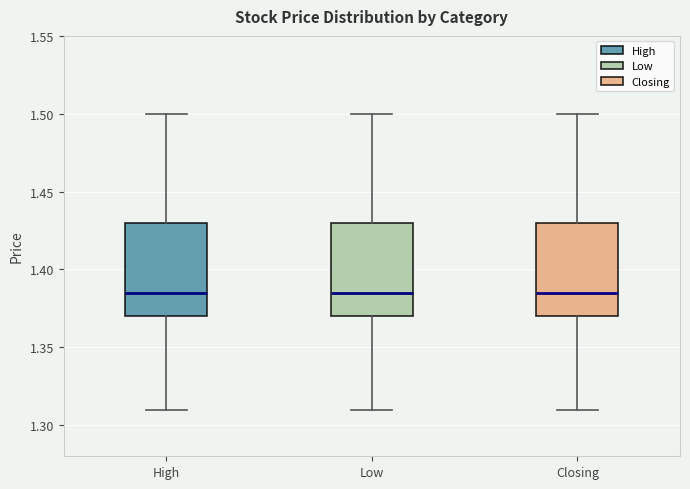

Reading left to right, read every box against the y-axis: the position of its median line, the range the box covers, and the ends of its whiskers. The values are not printed on the chart, so give them approximately, as read against the axis.

High: median 1.385, box 1.370 to 1.430, whiskers 1.310 to 1.500
Low: median 1.385, box 1.370 to 1.430, whiskers 1.310 to 1.500
Closing: median 1.385, box 1.370 to 1.430, whiskers 1.310 to 1.500